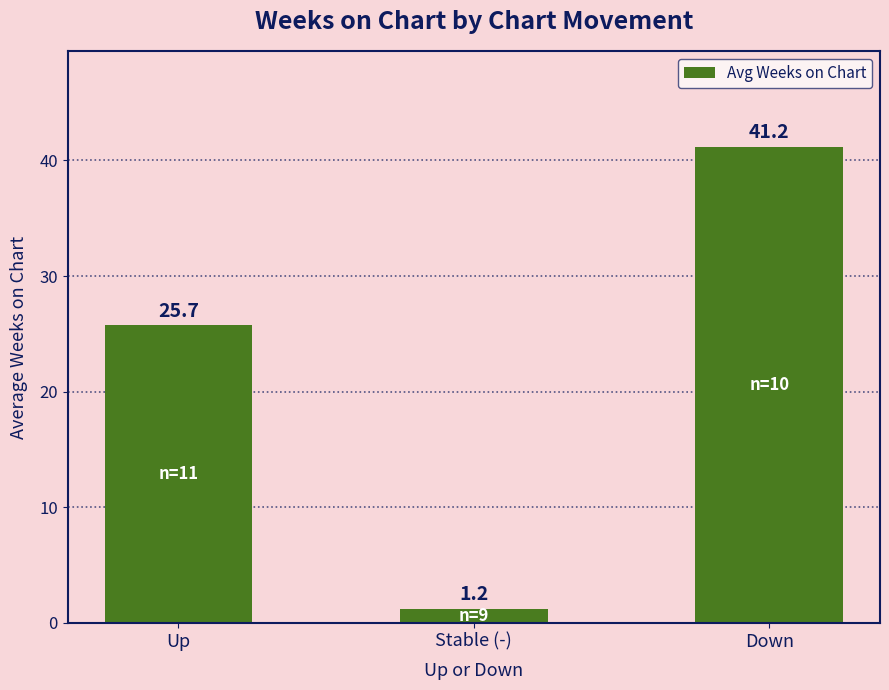

Count the number of data series in this chart.

1